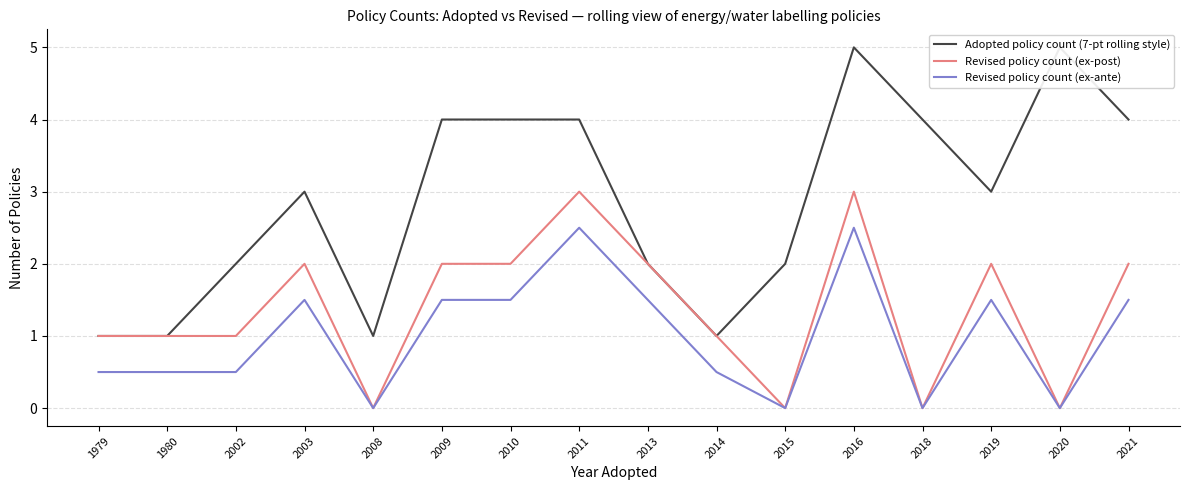

Where is the first local minimum for Revised policy count (ex-post)?

2008